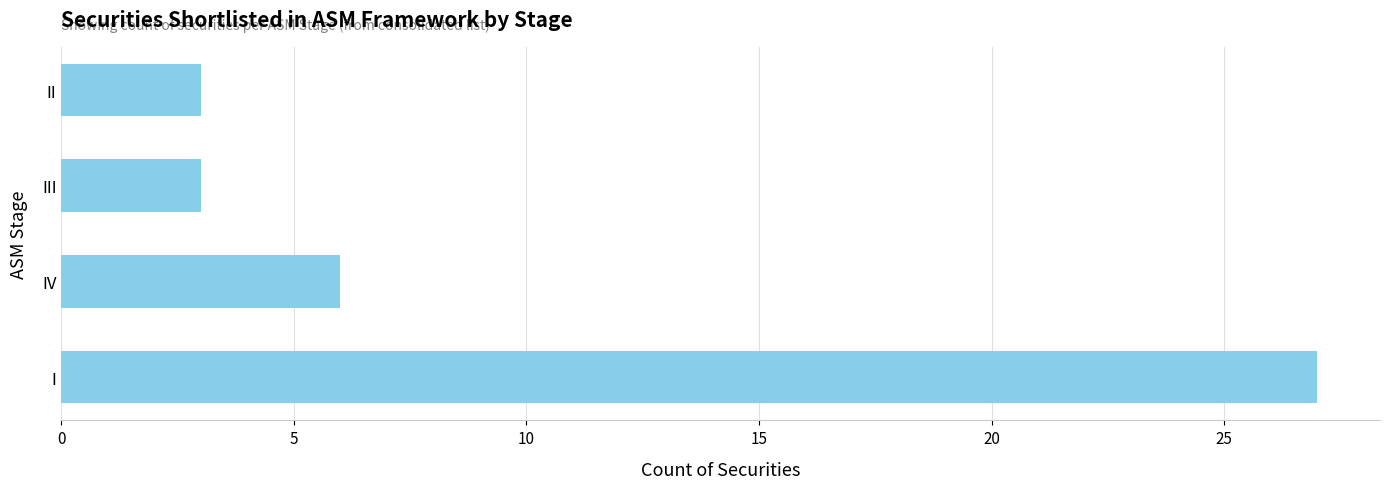

Reading top to bottom, extract all data points from this chart.

3	3	6	27